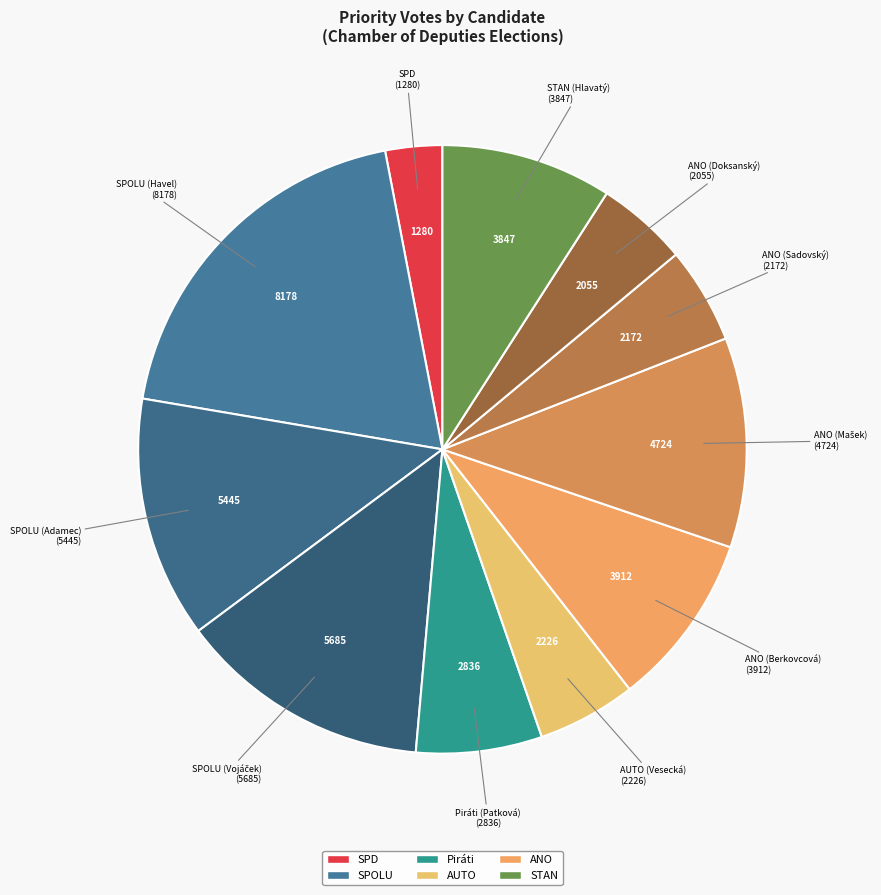

What is the smallest slice in the pie chart?

SPD